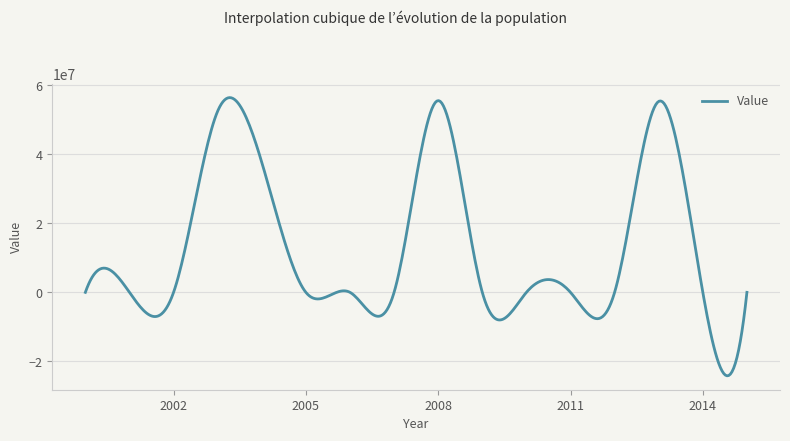

What is the average value?

12916176.2